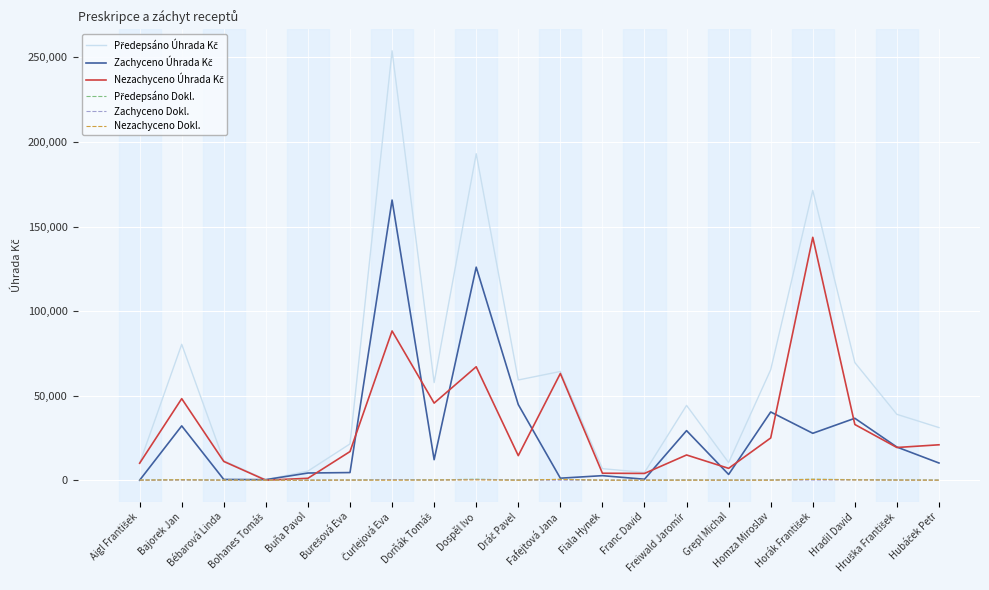

How many lines are shown in the chart?

6